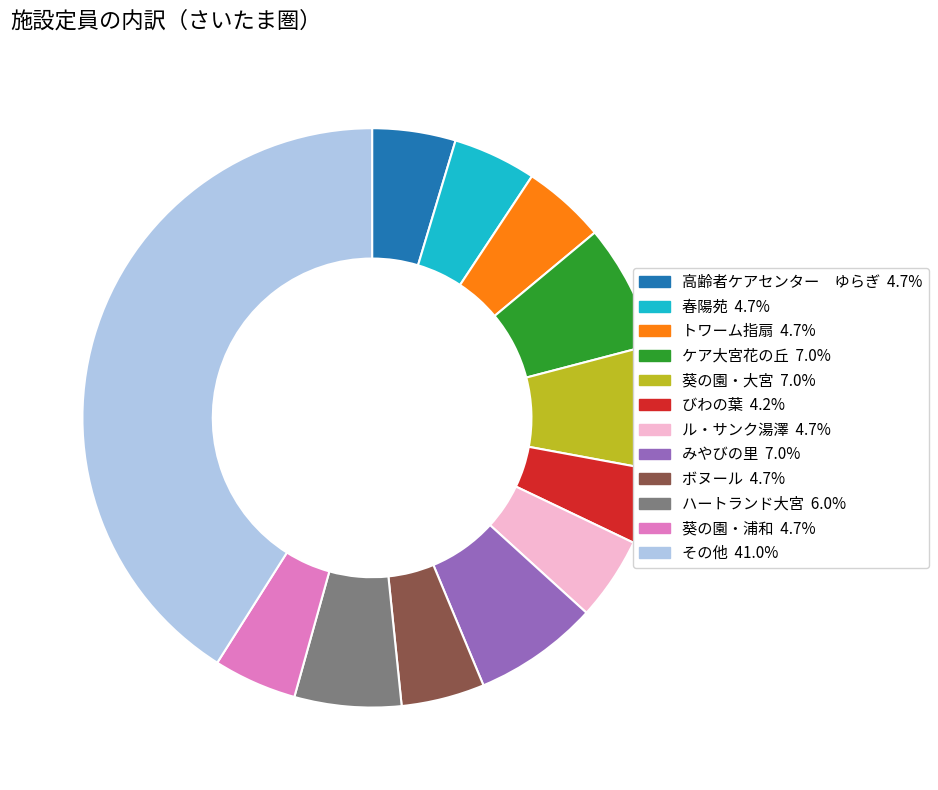

Is there a majority slice in this chart?

No